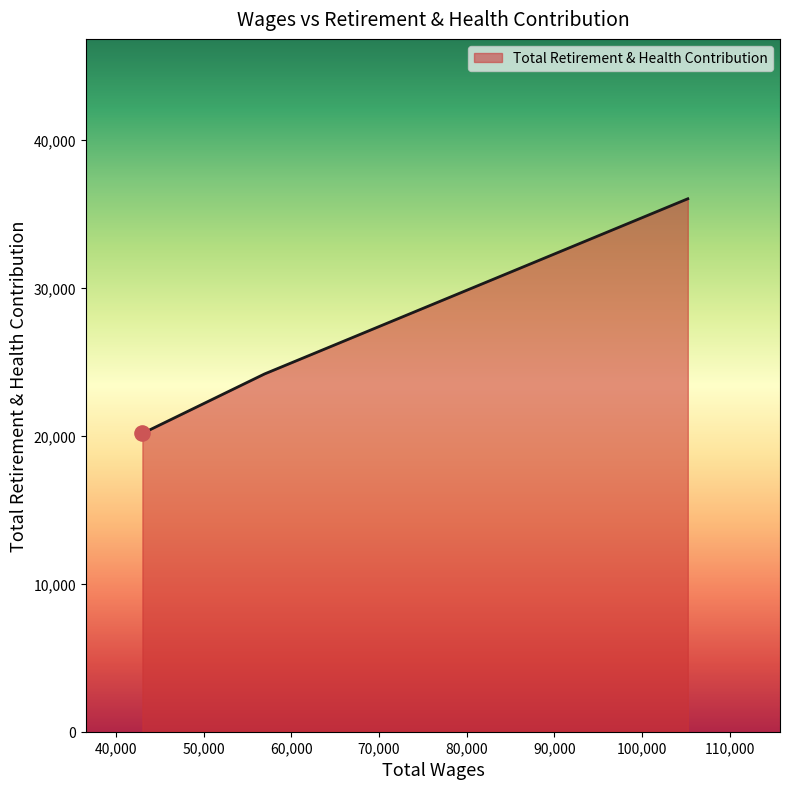

What is the ratio of the value at 56919.0 to the value at 42983.0?

1.2